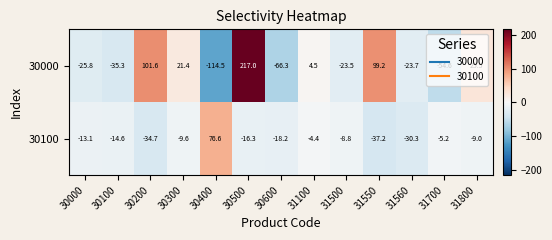

What is the sum of the 30000 values at 30300 and 31700?

-33.2